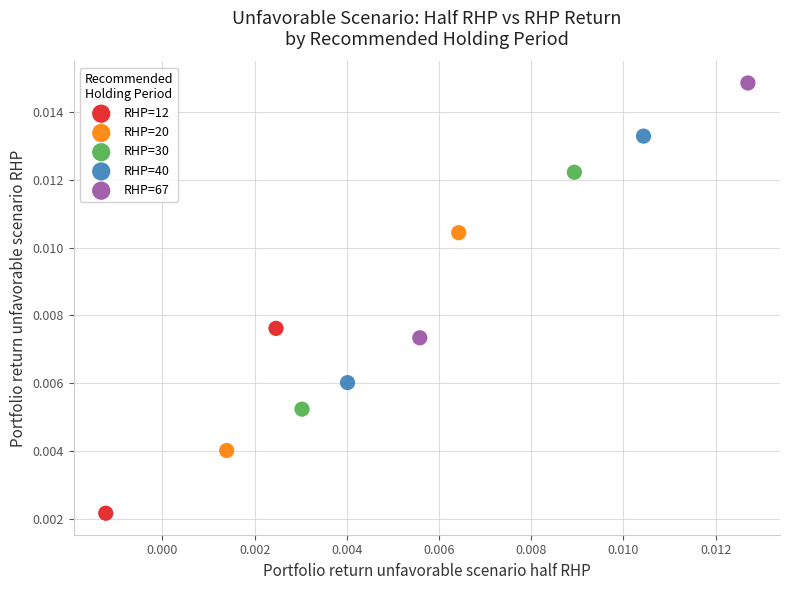

Which series has the widest spread of Y values?

RHP=67